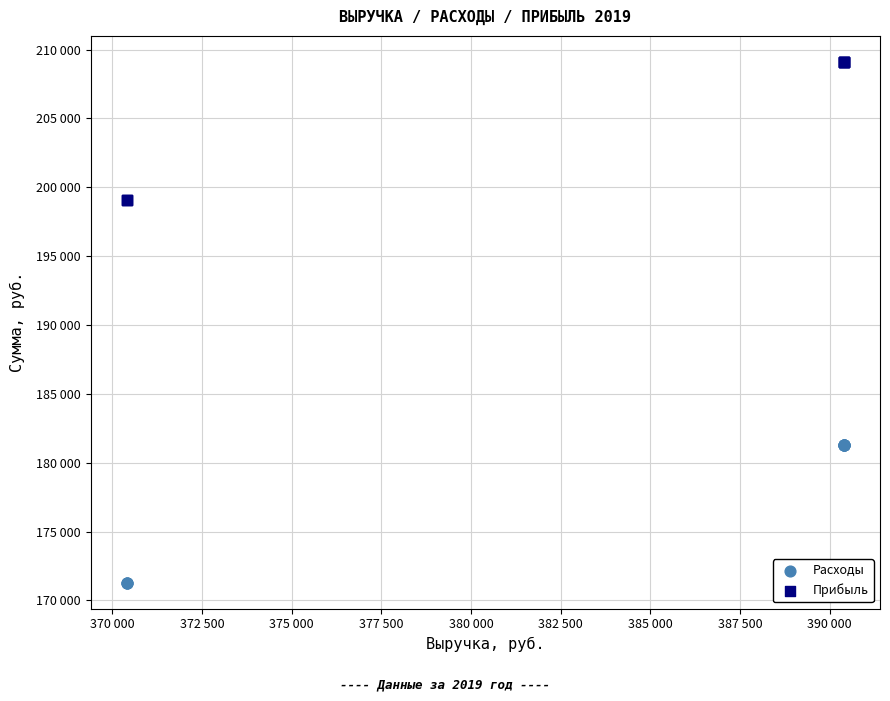

Which series reaches the minimum Y coordinate?

Расходы